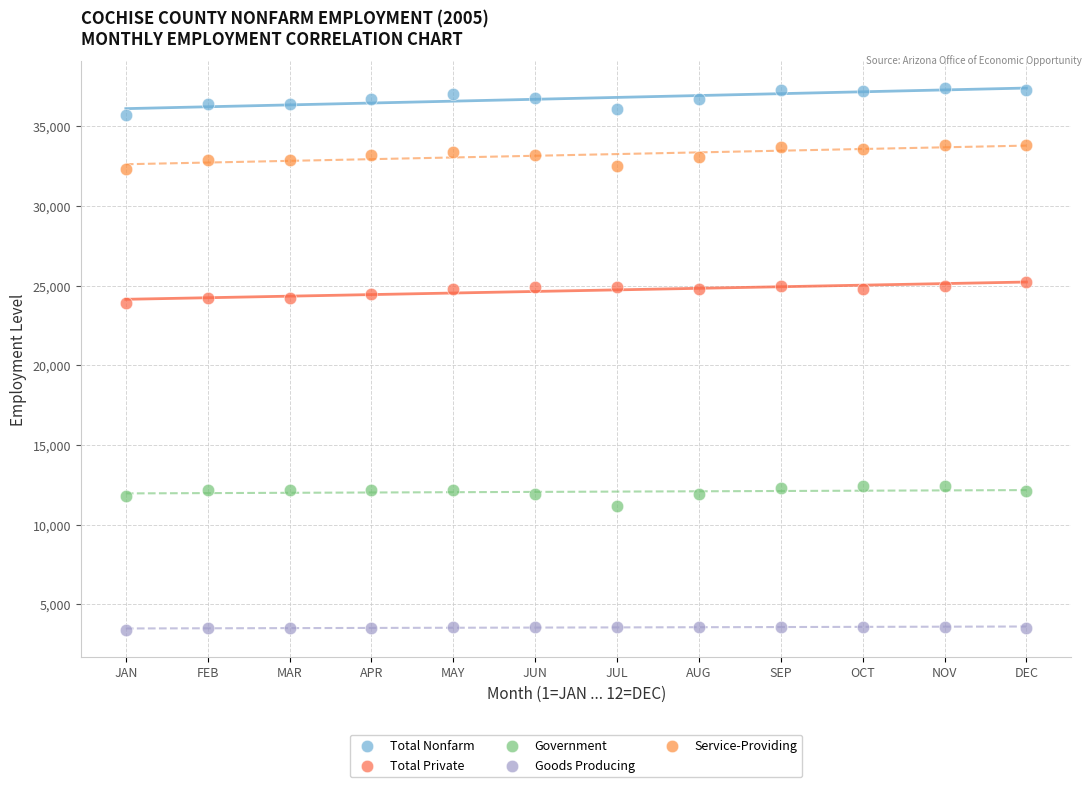

Which series contains the lowest Y value?

Goods Producing